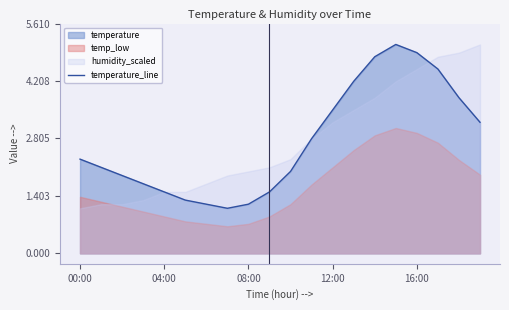

What is the maximum value for temperature_line?

5.1